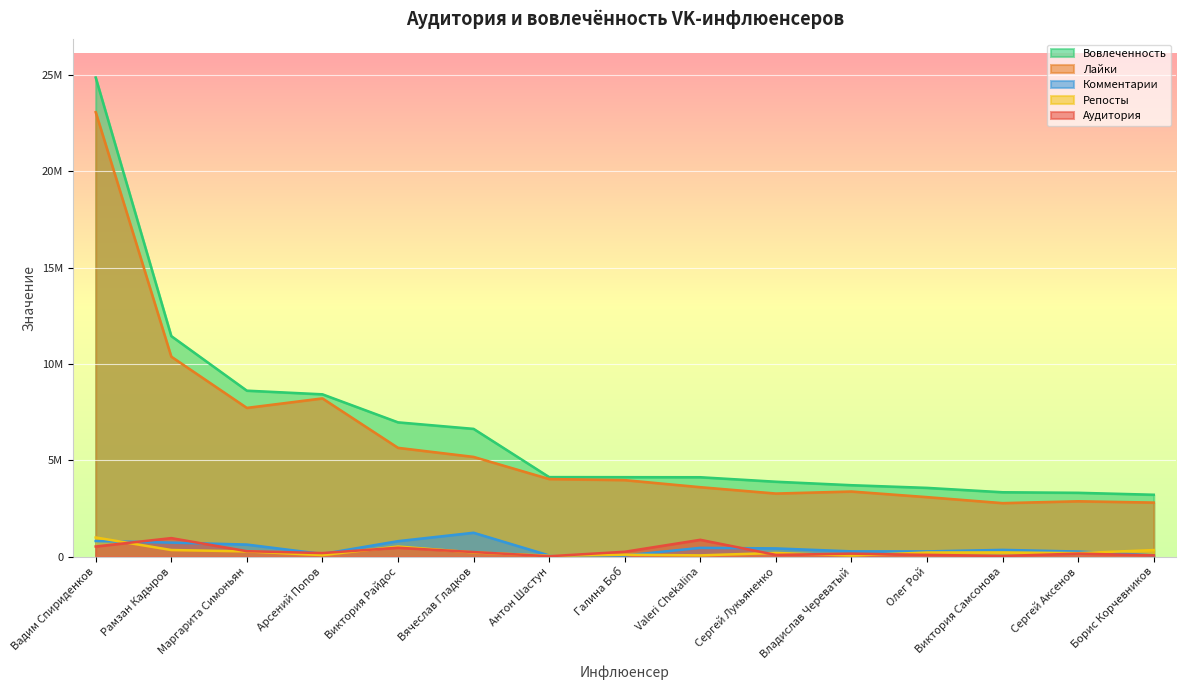

True or false: Лайки and Вовлеченность cross at least once.

False